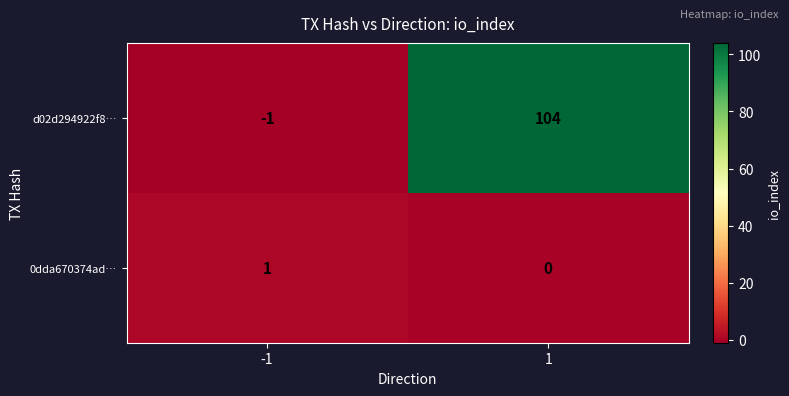

The value of 0dda670374ad… at 1 is 0. True or false?

True